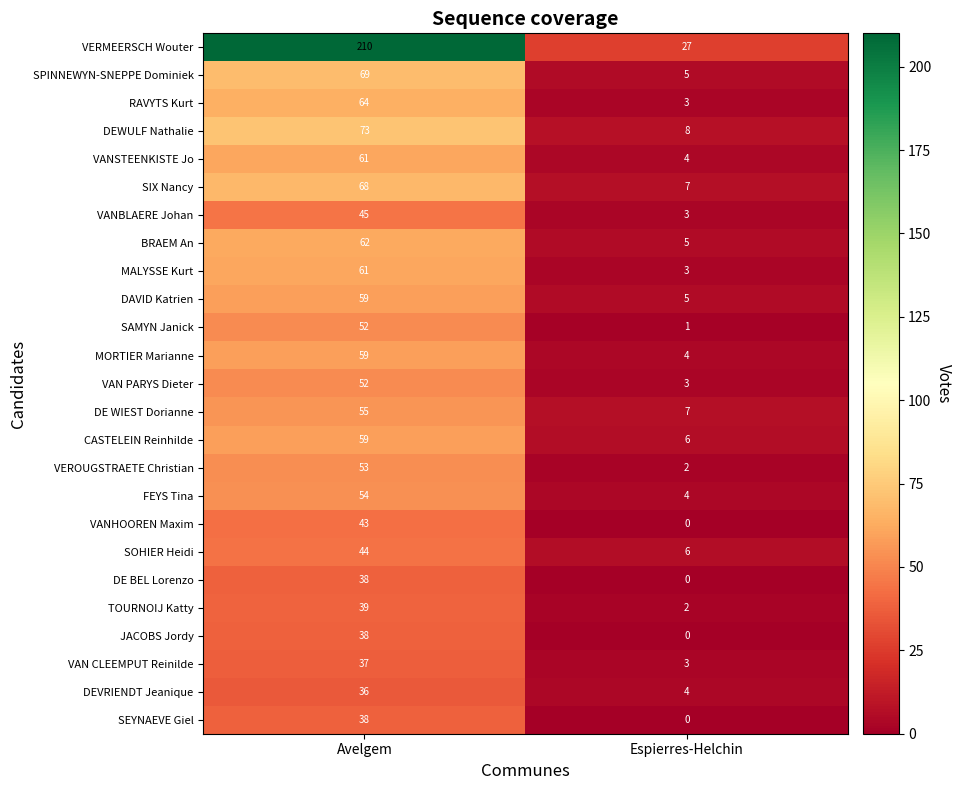

Between Avelgem and Espierres-Helchin, which series saw the biggest shift?

VERMEERSCH Wouter